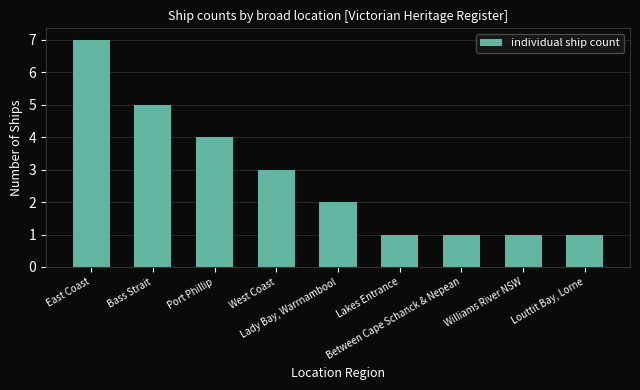

How many values are below 2?

4